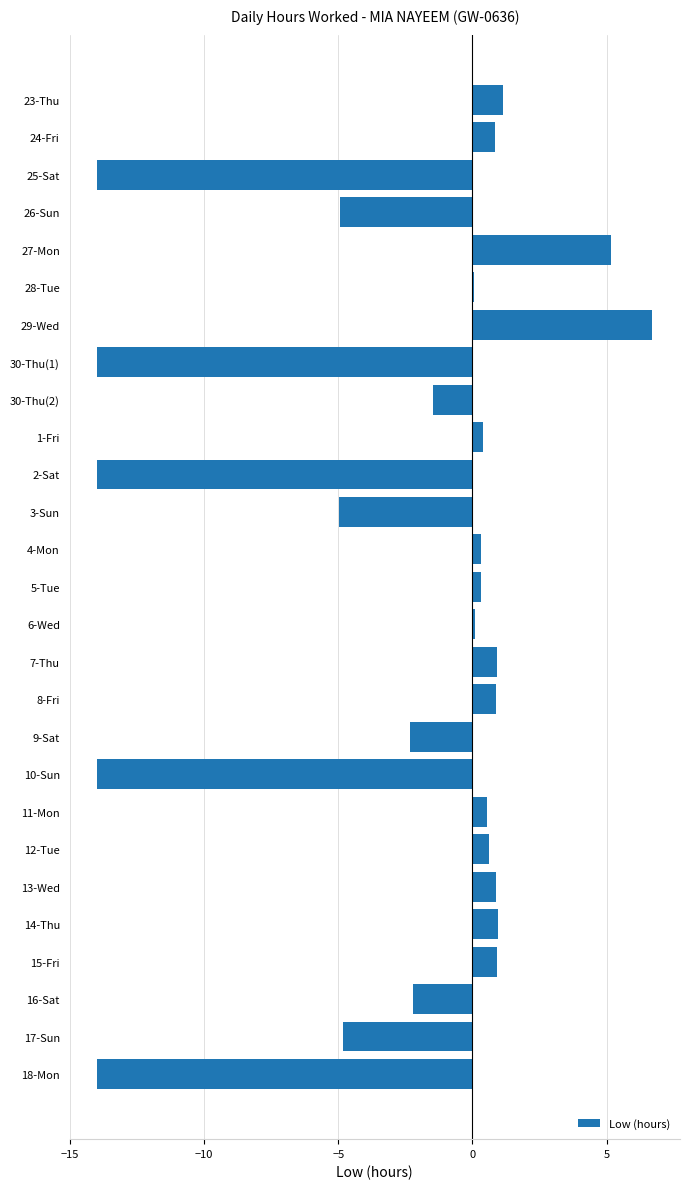

What is the change in value from 10-Sun to 11-Mon?

+14.5